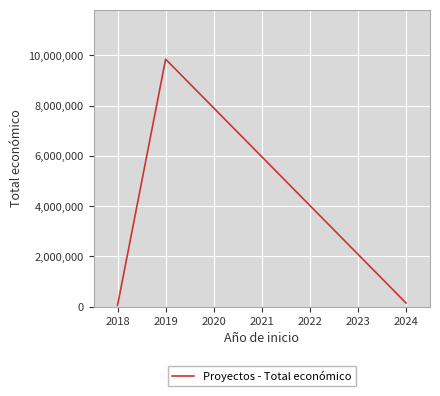

Reading left to right, what are all the values shown in this chart?

50929	57500	9847932	150000